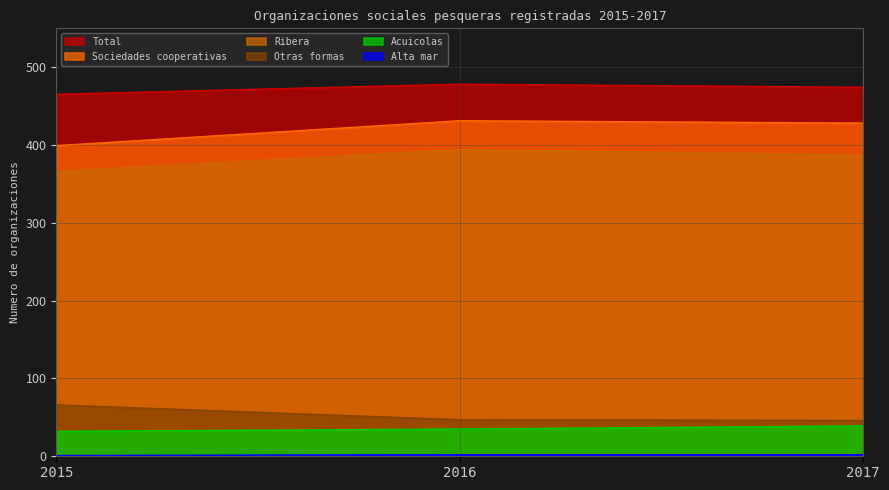

What is the difference between the maximum and minimum values in the Sociedades cooperativas series?

32